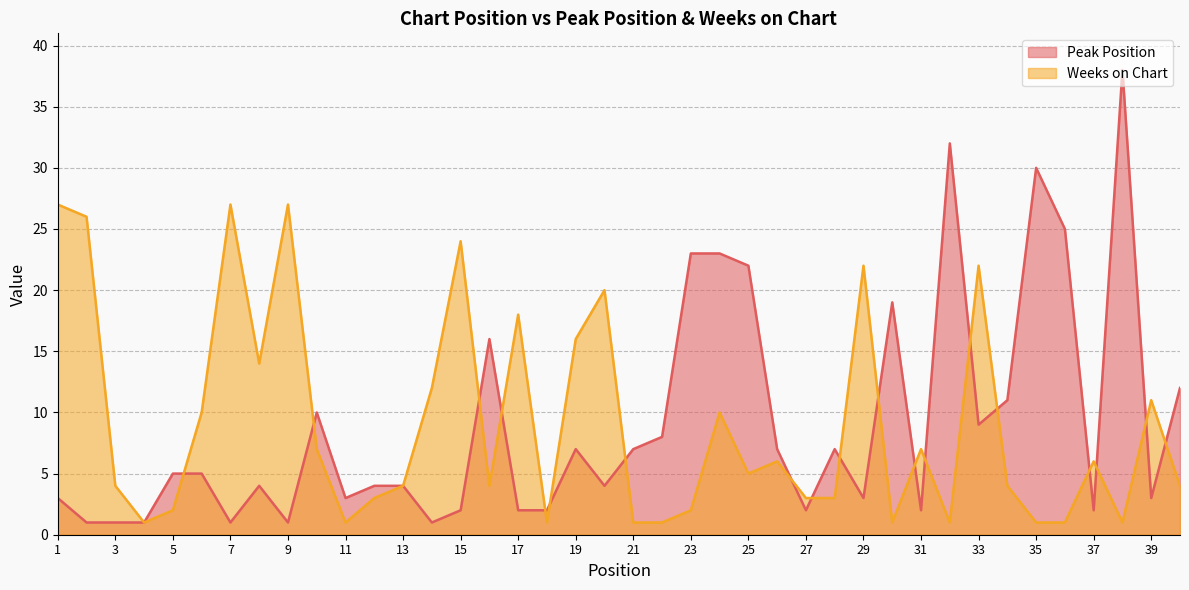

Count the number of data series in this chart.

2